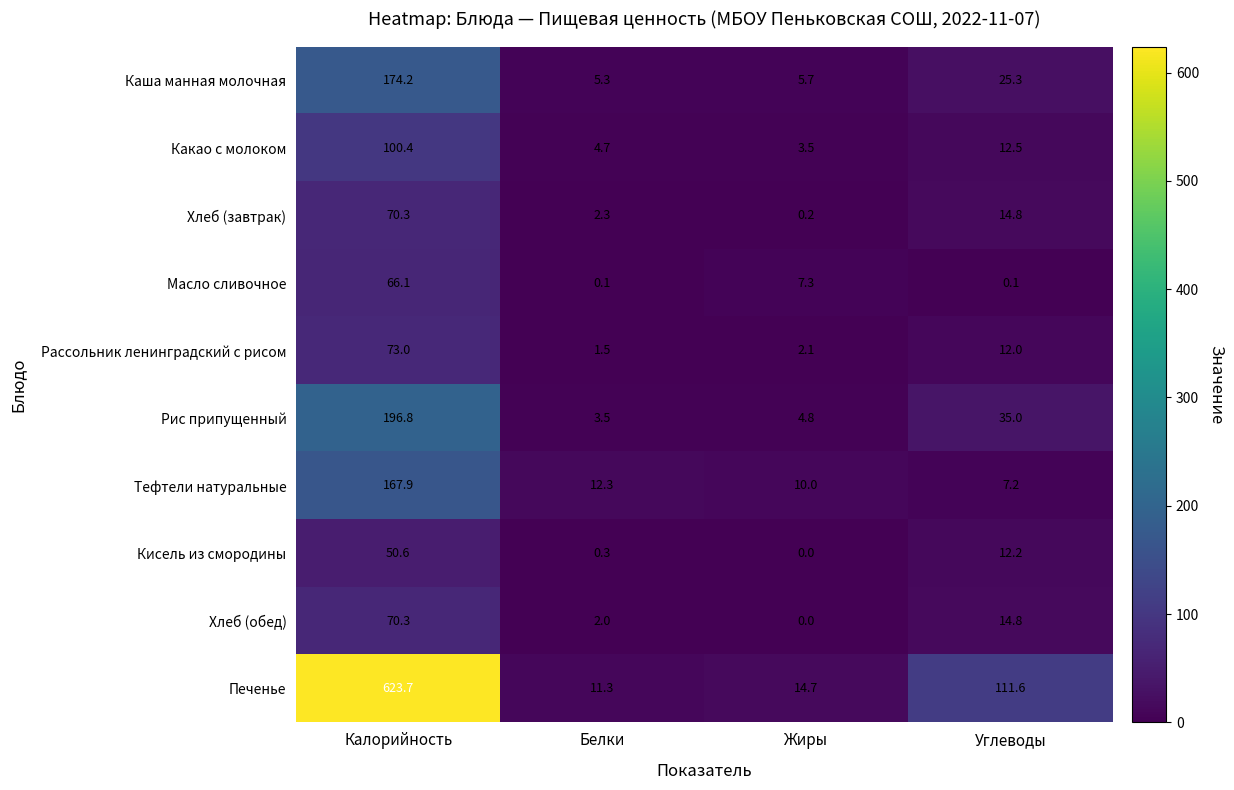

What is the sum of the Каша манная молочная values at Углеводы and Жиры?

31.0